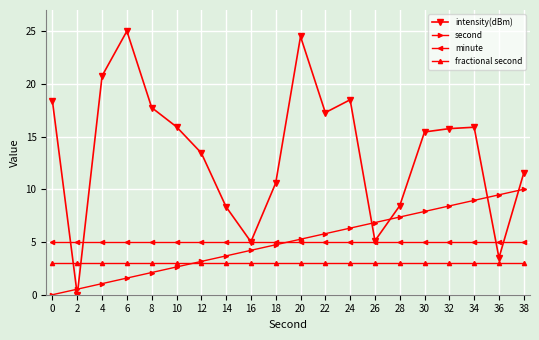

Read the second value at 30.

7.9